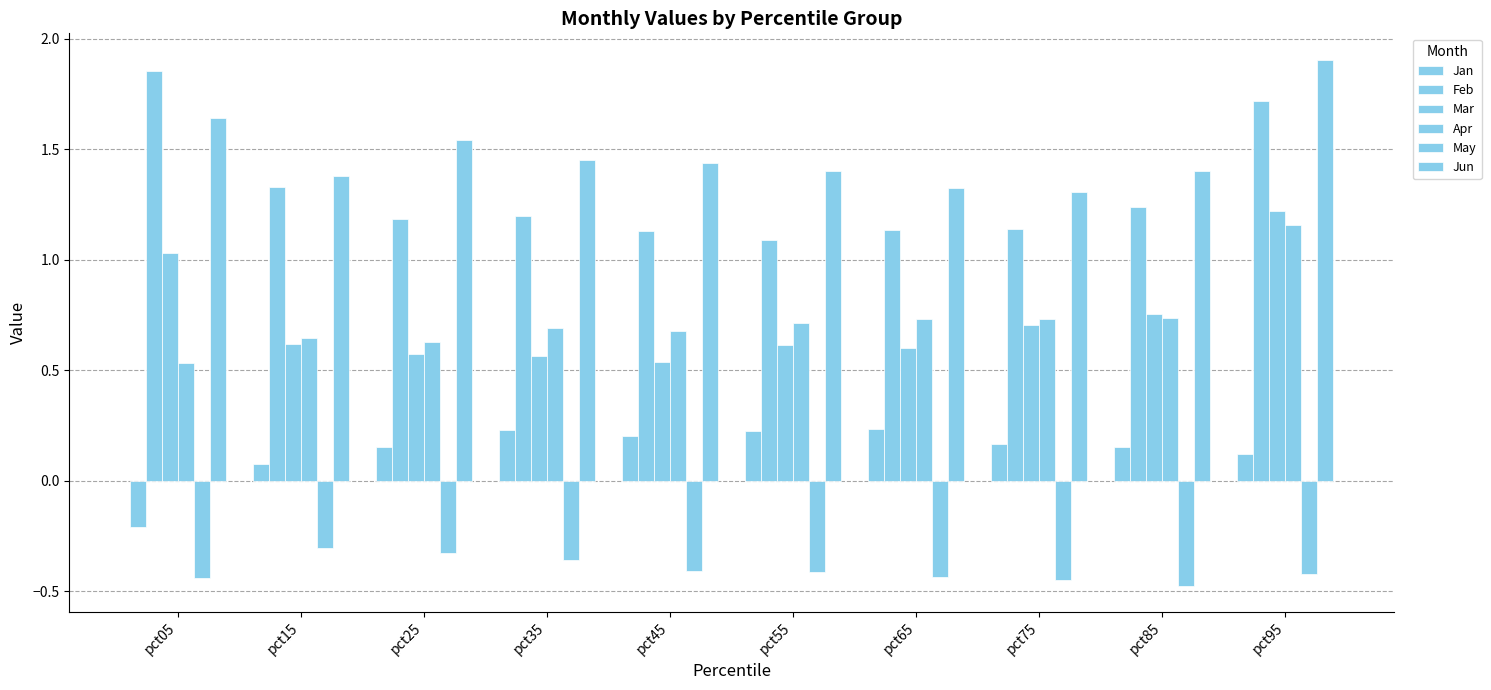

Rank the series by their maximum value, from highest to lowest.

Jun, Feb, Mar, Apr, Jan, May